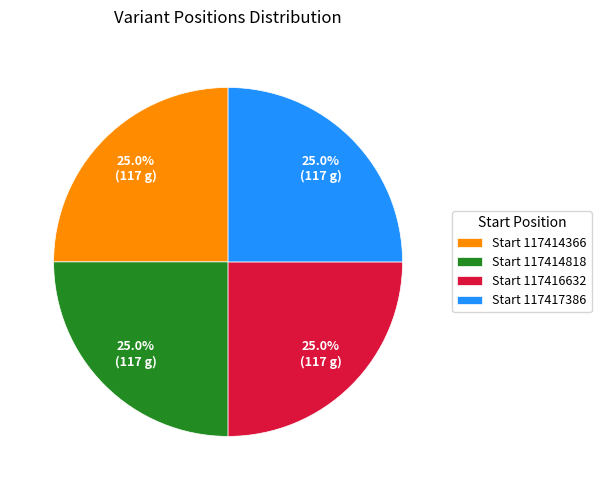

Count the number of slices in the pie.

4